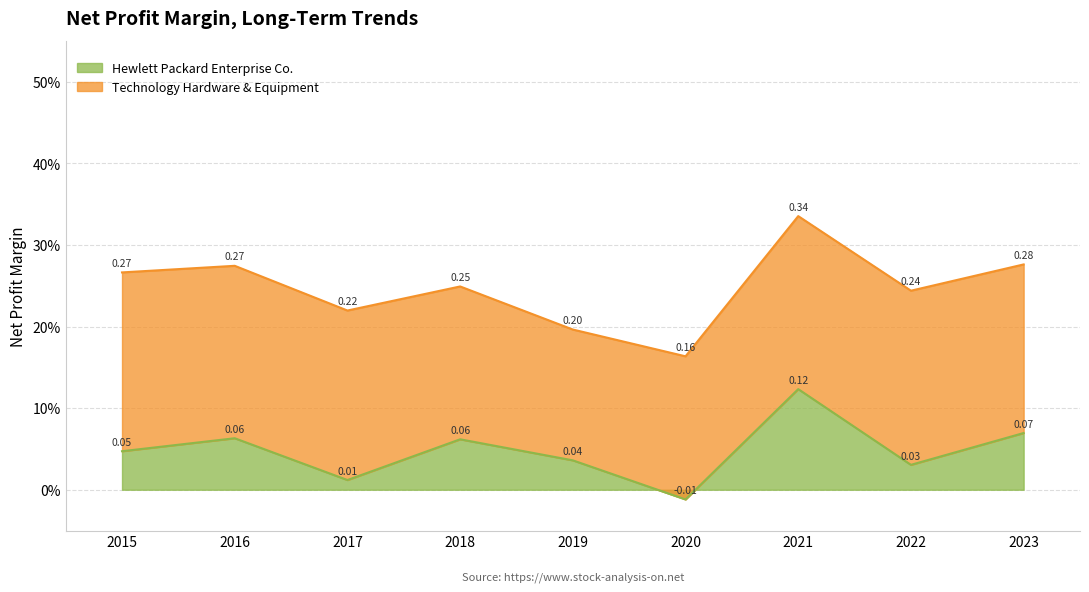

How many interior local peaks (higher than both neighbors) does the data have?

3